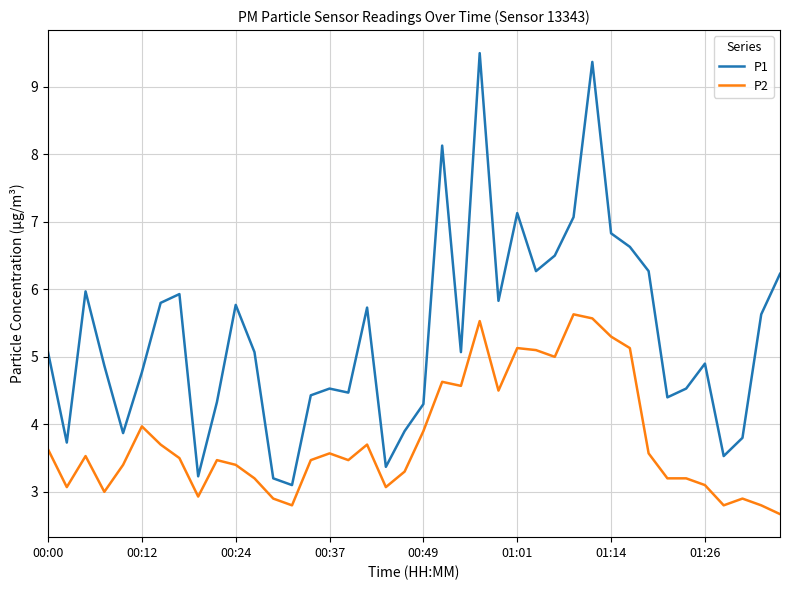

List the series in order of their peak value, lowest first.

P2, P1